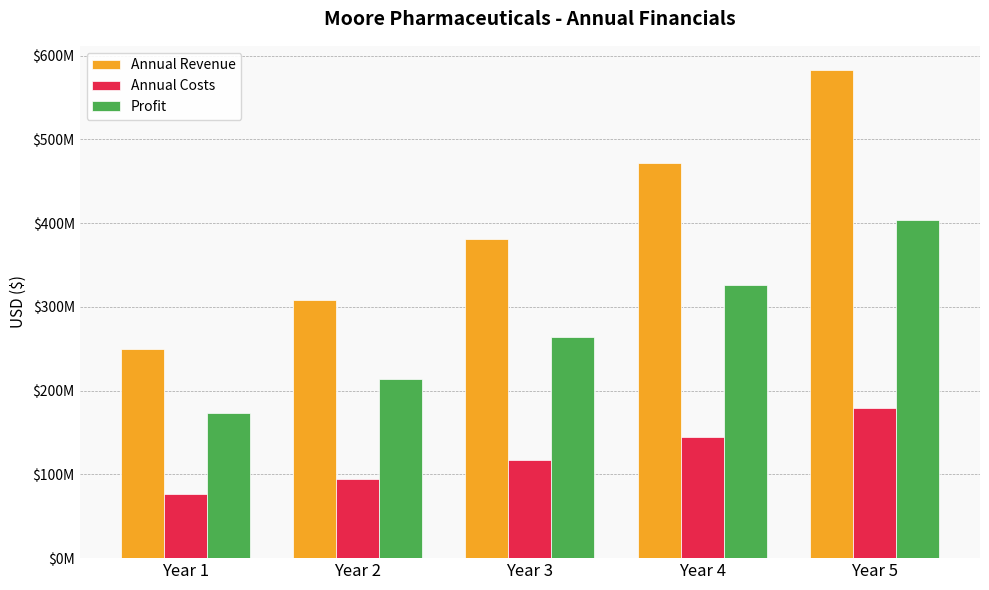

What are all the series names shown in the legend?

Annual Revenue, Annual Costs, Profit